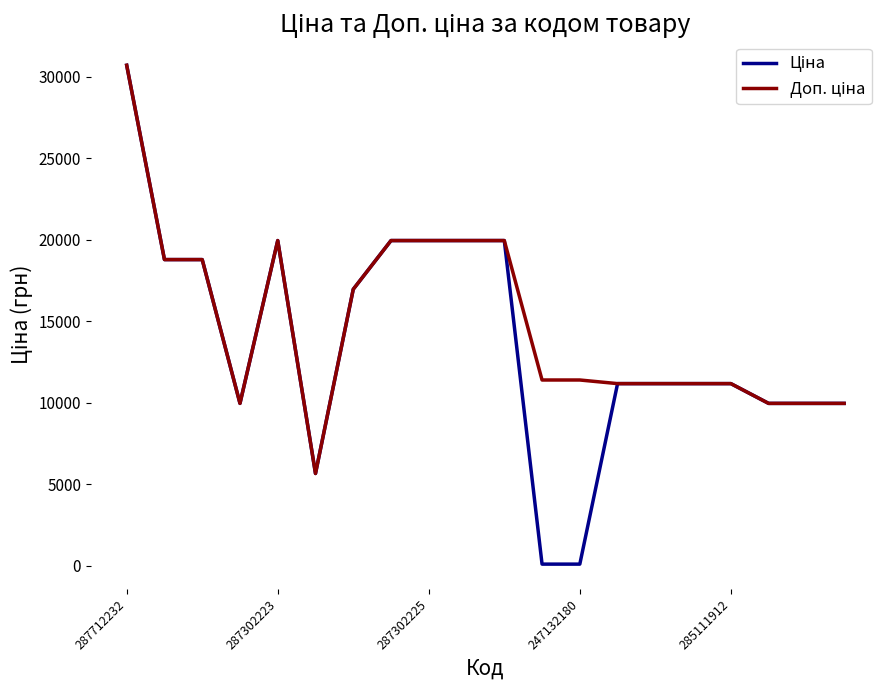

What is the total value across all series at 287302223?

39928.3